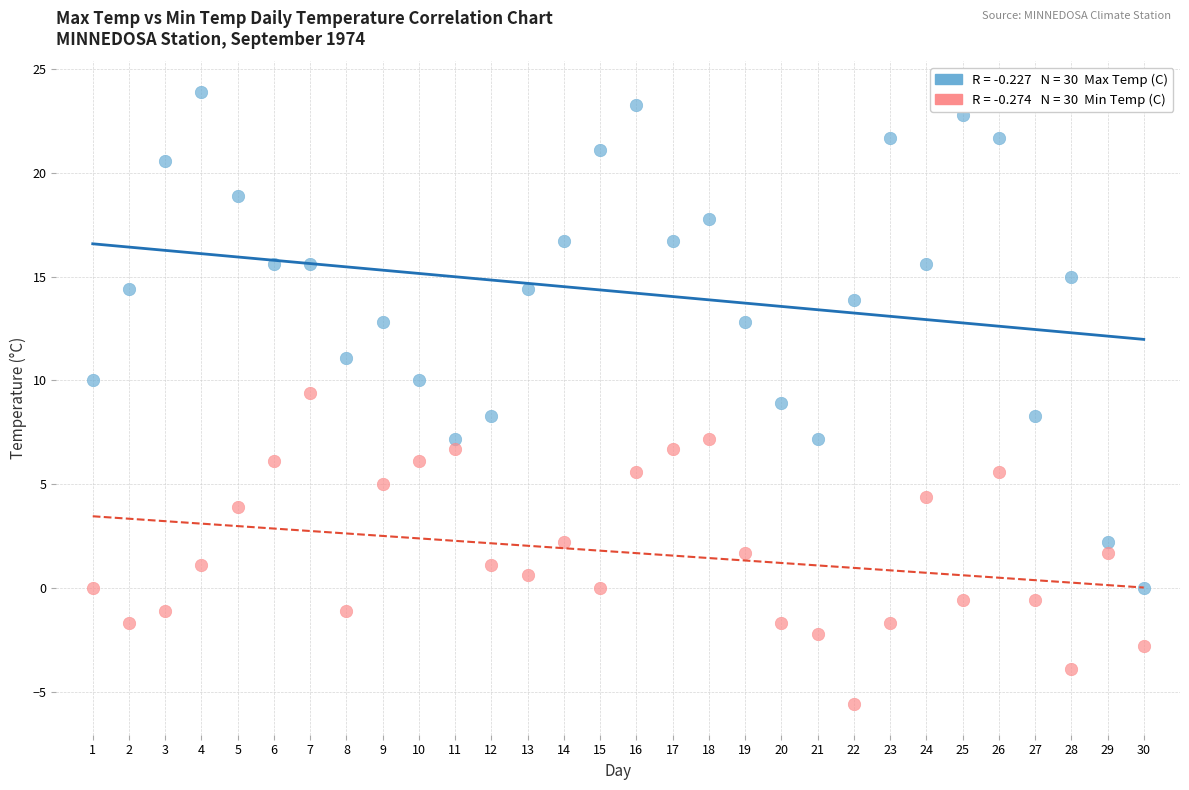

Across all data points, what is the range of Y values (max minus min)?

29.5